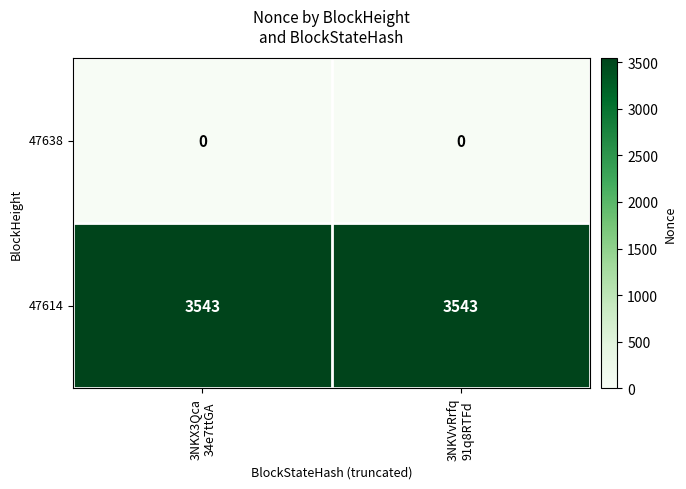

At 3NKVvRrfq
91q8RTFd, list the series in order from smallest to largest.

47638, 47614